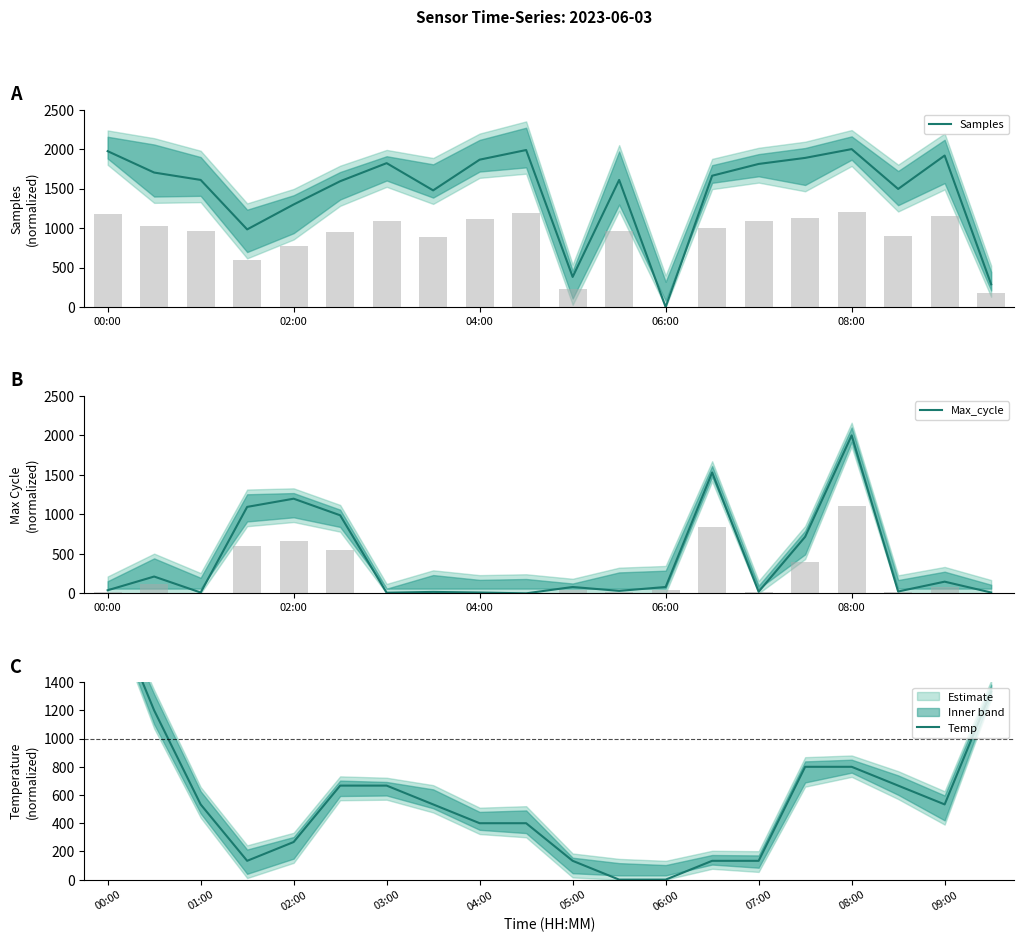

How many bars are there in total?

60